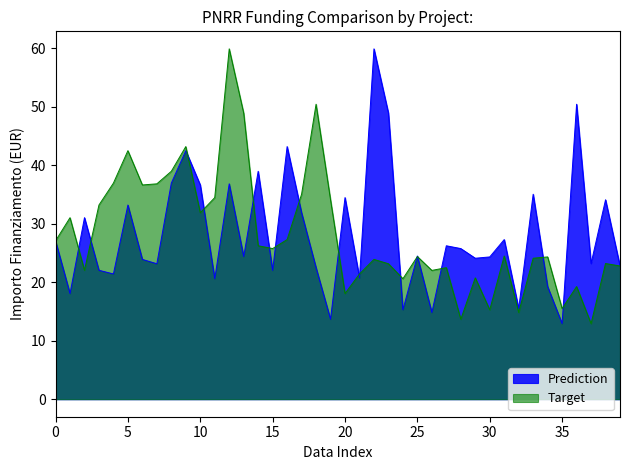

What is the label of the 5th point from the right?

35